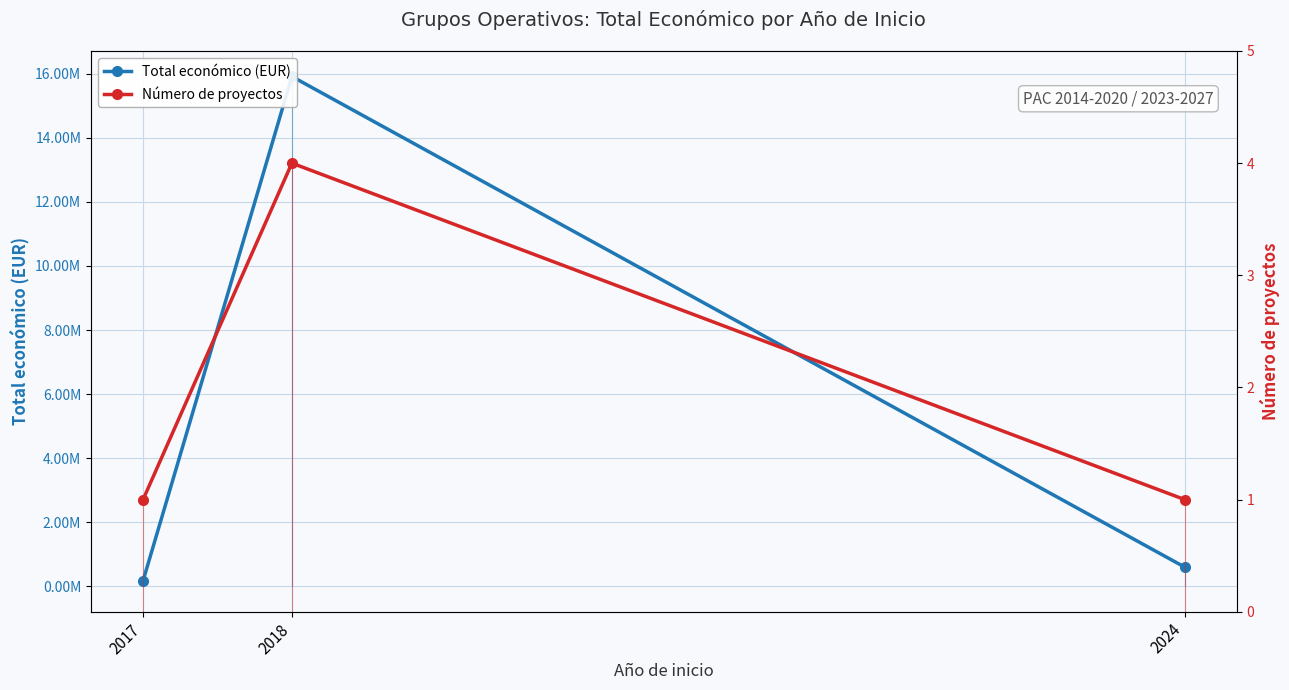

List the series in order of their overall mean, highest first.

Total económico (EUR), Número de proyectos